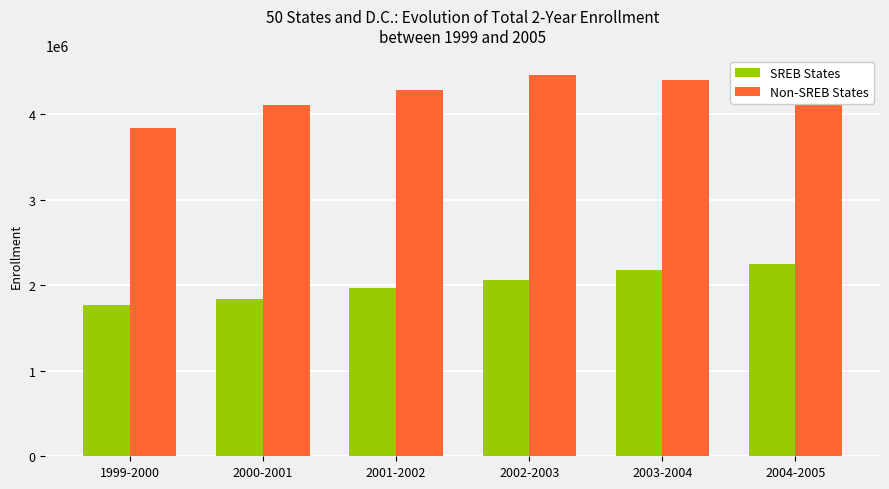

What is the average value of the SREB States series?

2010464